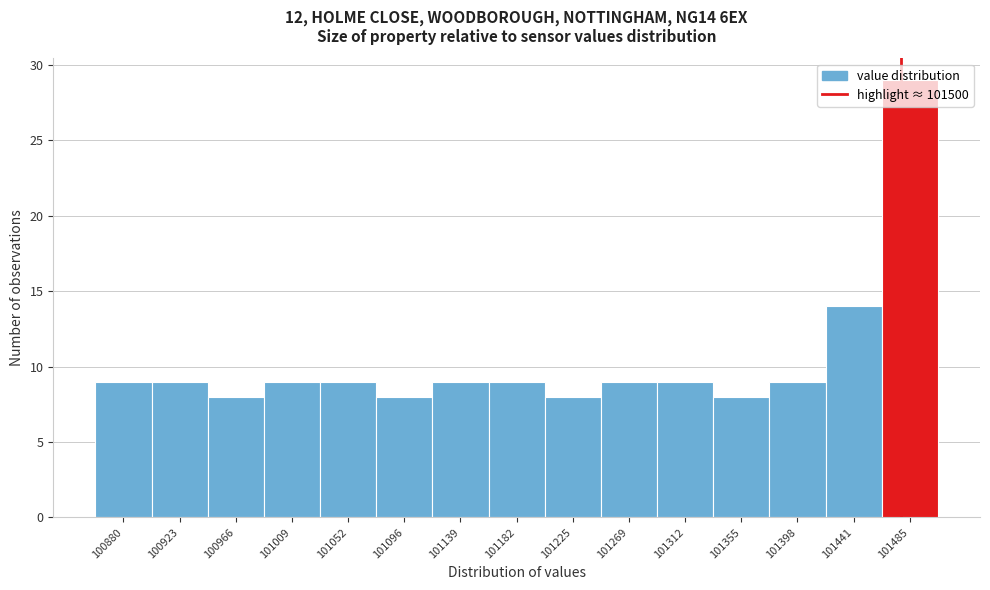

Approximately how many times larger is the value at 101398 compared to 100923?

1.0